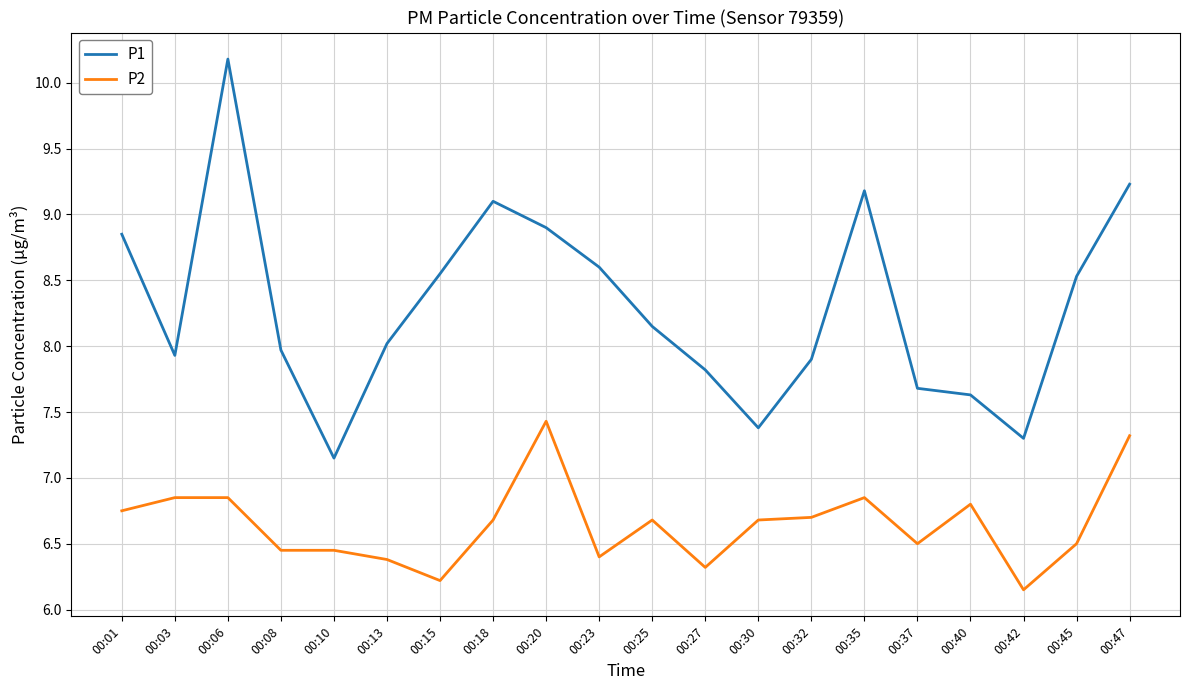

What is the difference between the maximum and second lowest values in the P1 series?

2.9